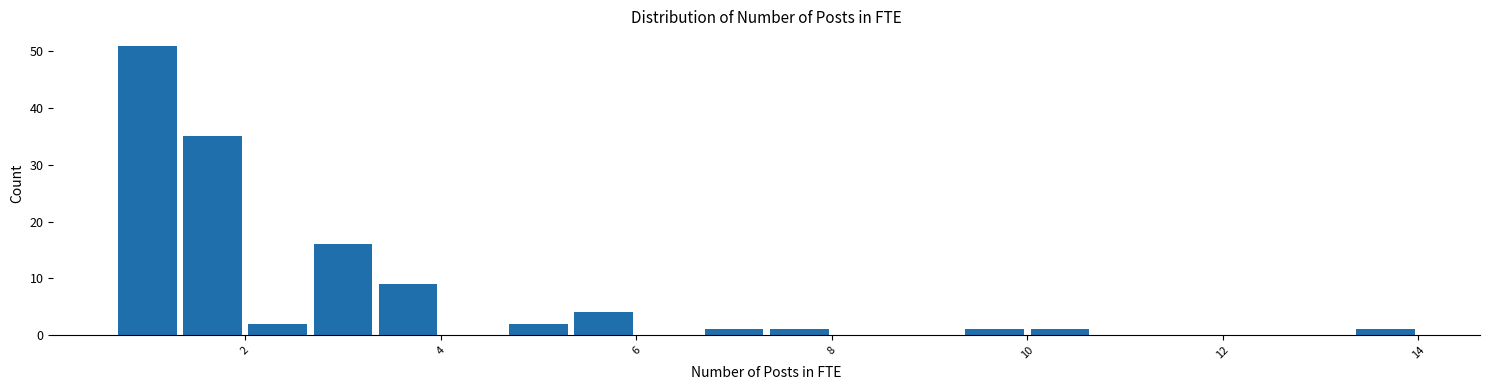

Around what value on the x-axis is the tallest bar? Give the approximate position of its centre, as read against the axis.

1.0